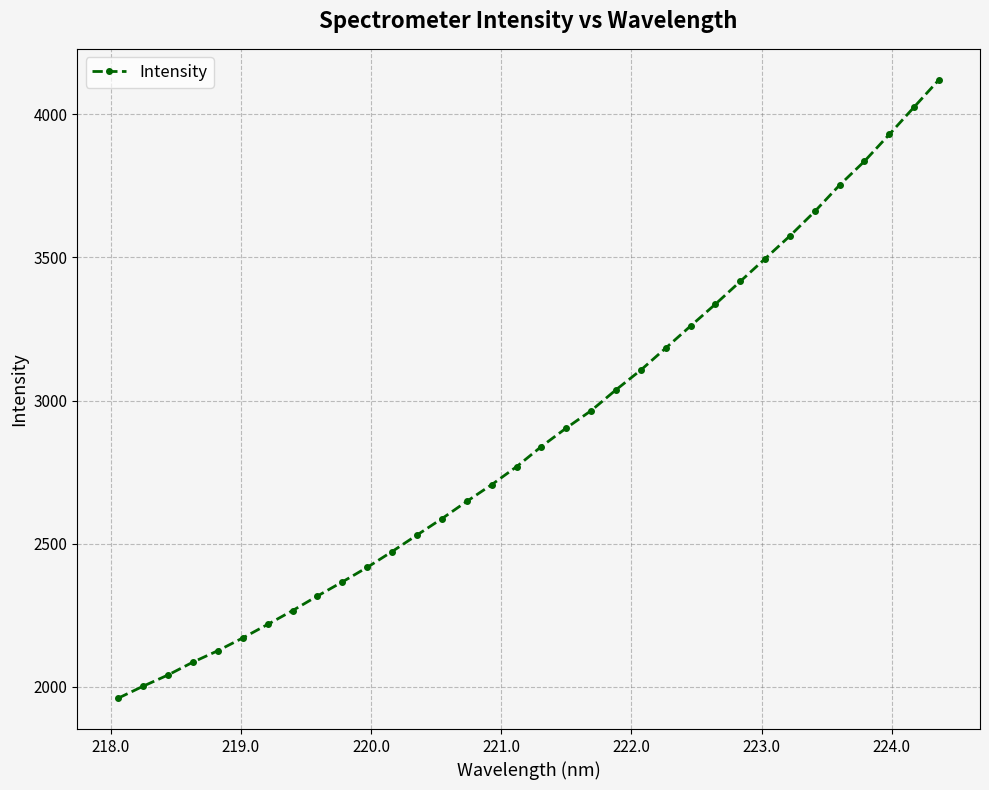

What is the value of the 11th point from the left?

2417.1